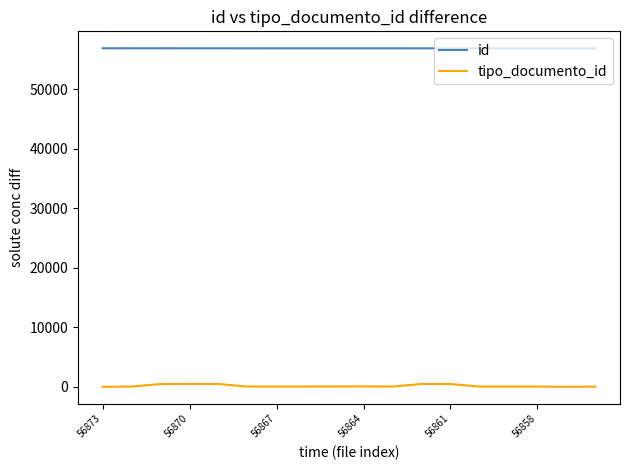

Which series has the largest total across all categories?

id